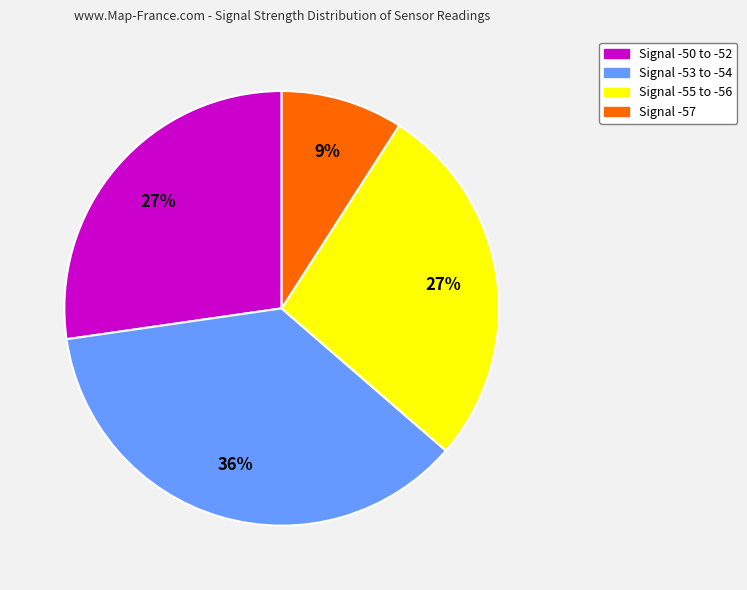

Does any single category account for the majority?

No